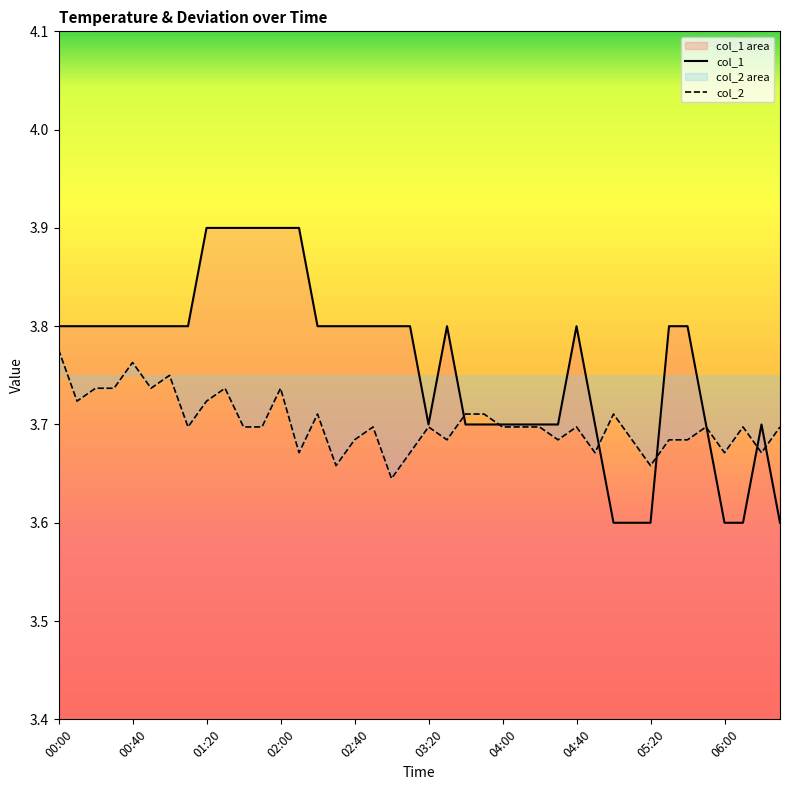

Is it true that col_2 equals 1.7 at 39?

False